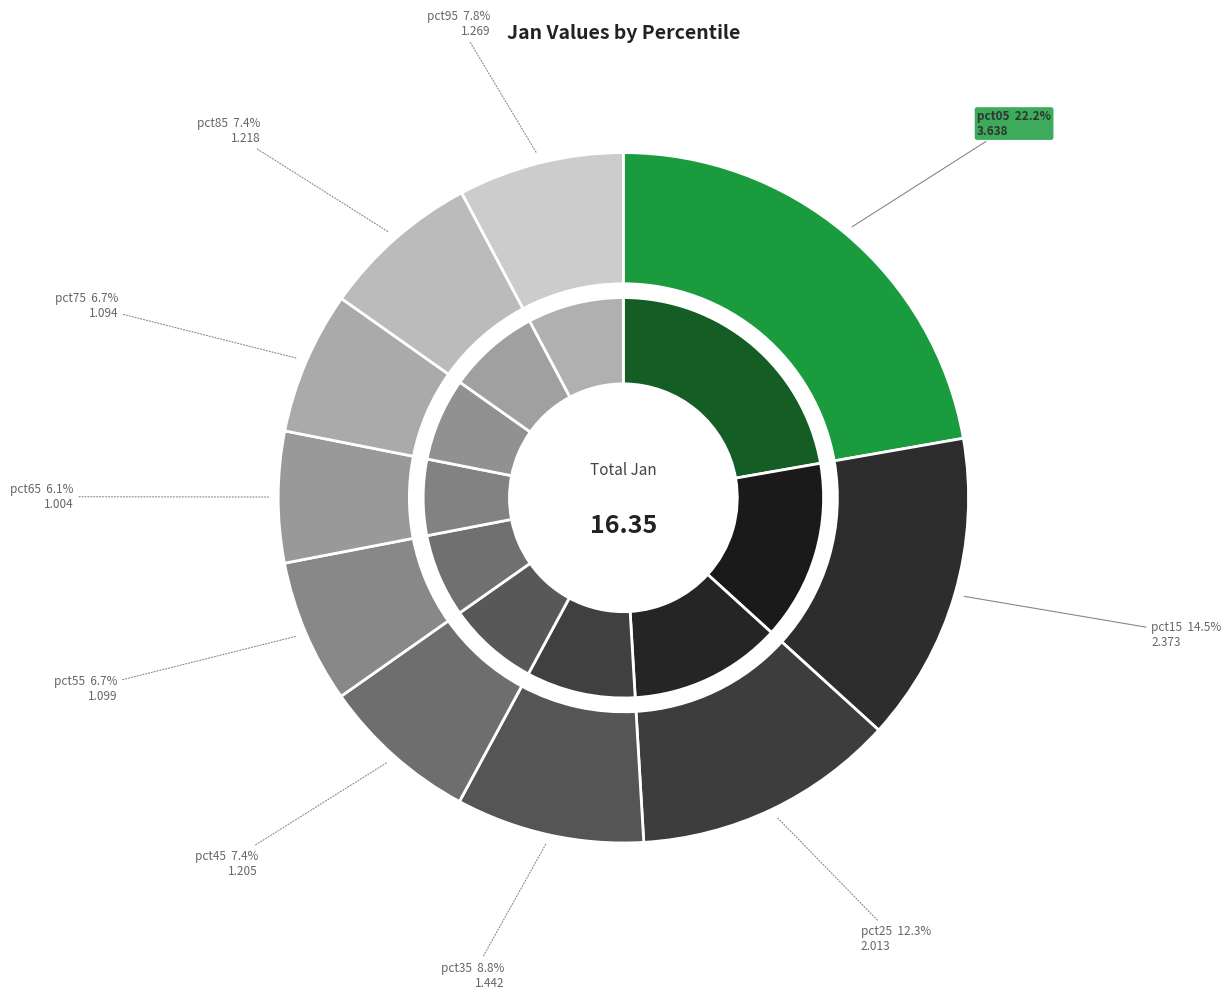

Between pct25 and pct35, which is larger?

pct25